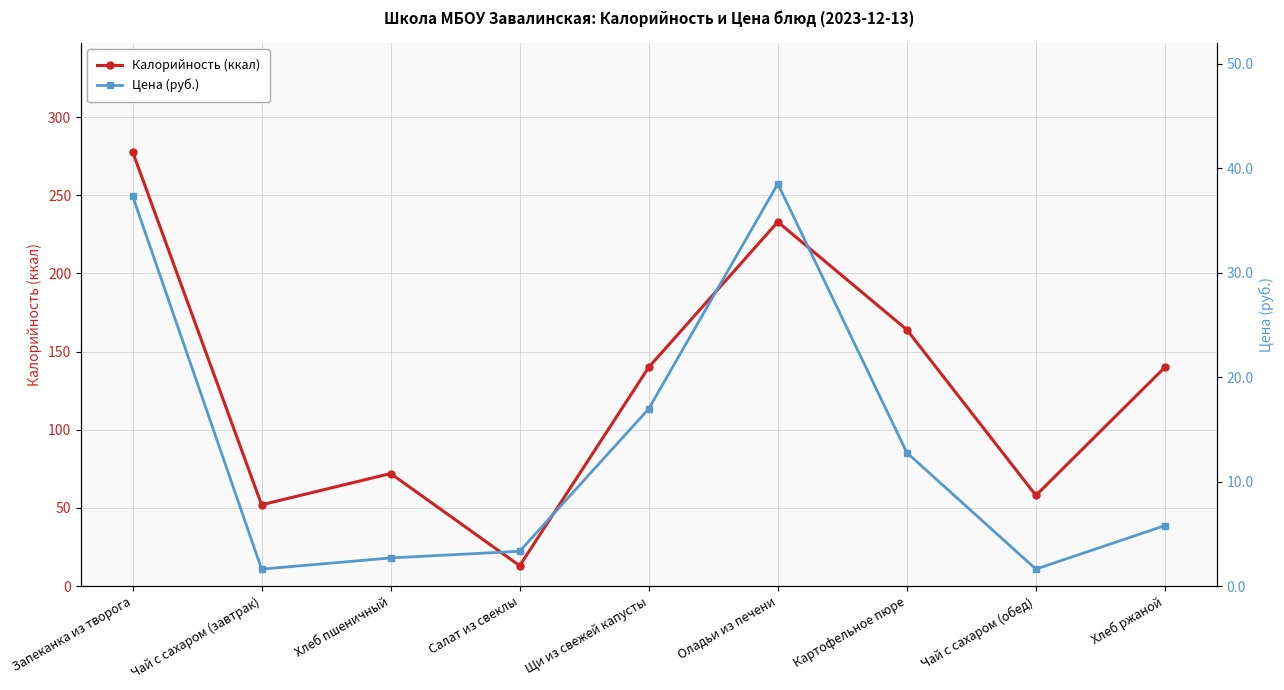

Between Салат из свеклы and Запеканка из творога, which is larger?

Запеканка из творога